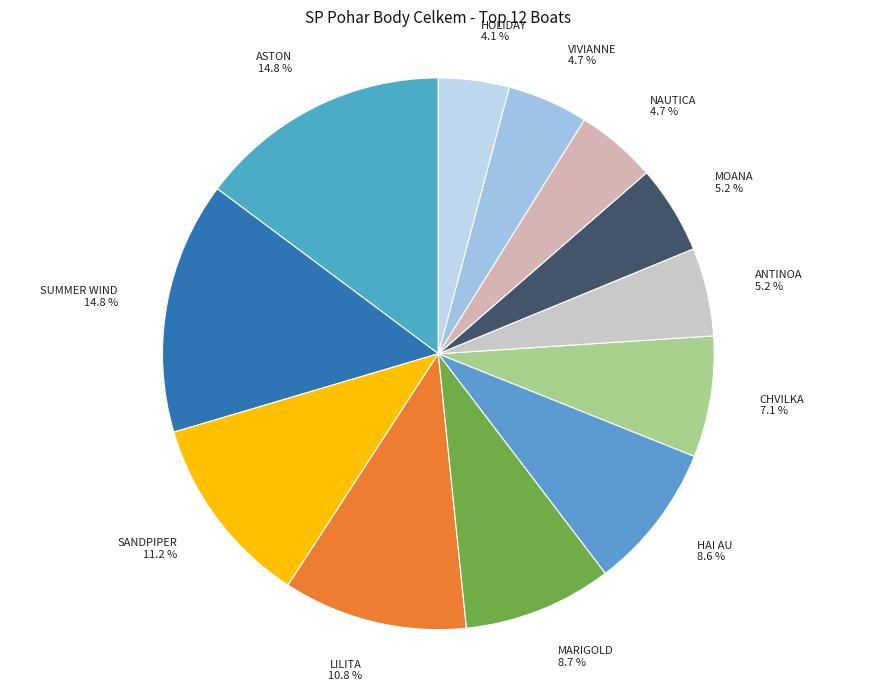

What percentage is NOT represented by VIVIANNE?

95.3%